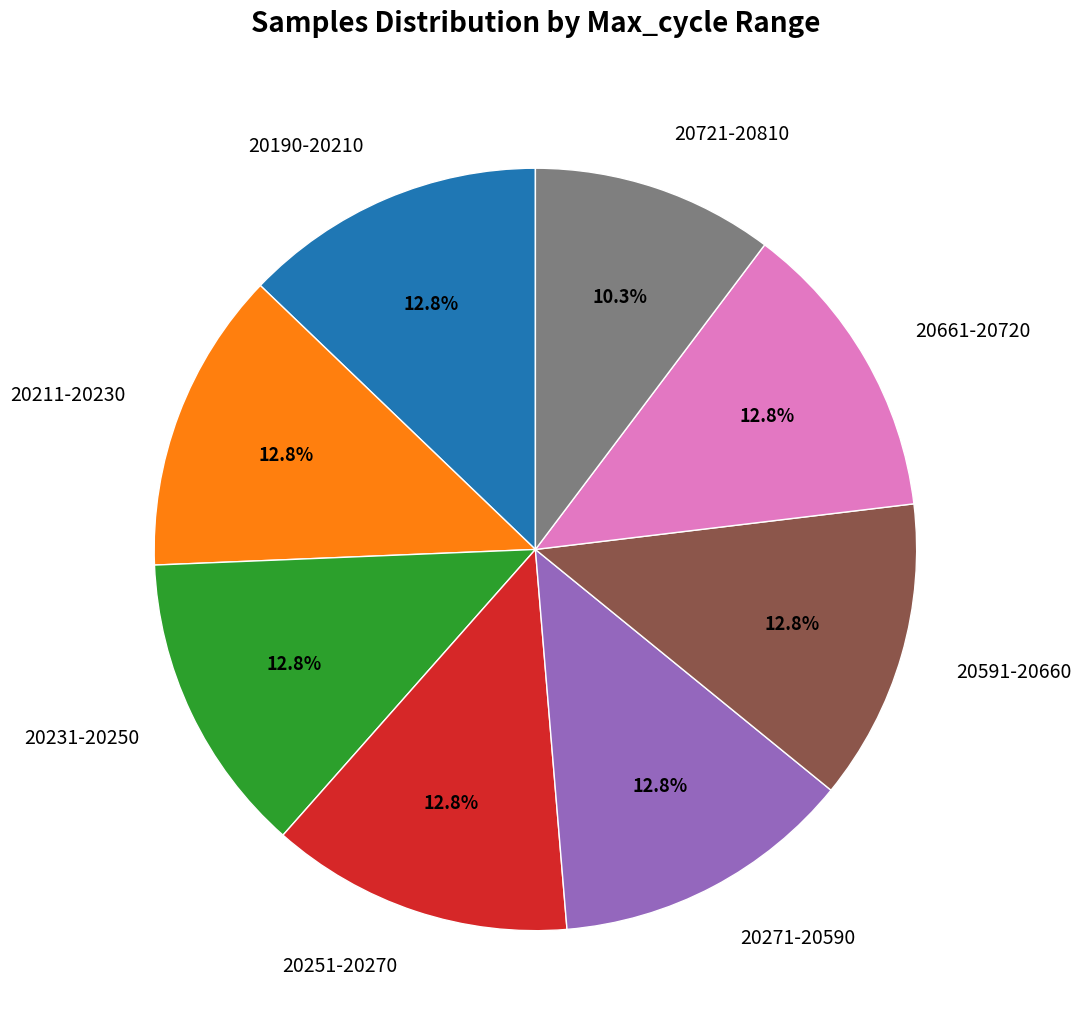

Does any single category account for the majority?

No